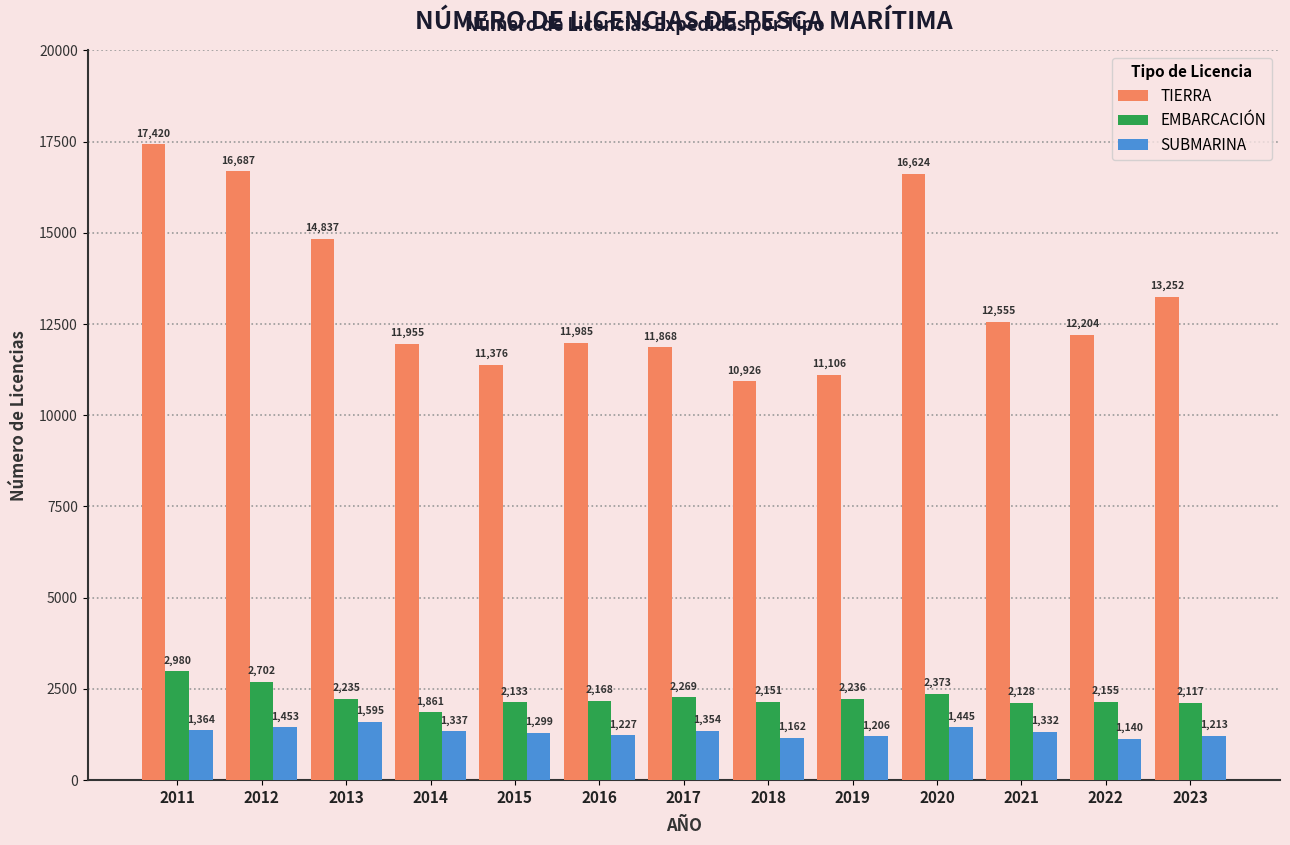

What is the difference between the maximum and second lowest values in the SUBMARINA series?

433